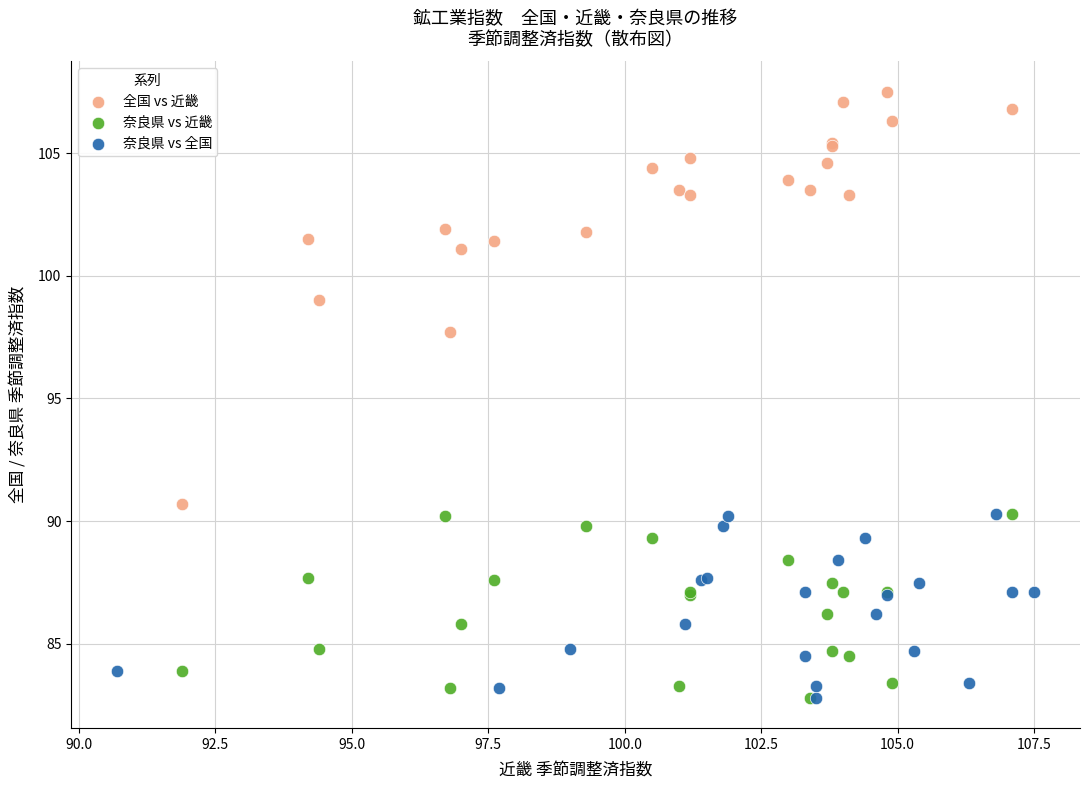

Which series has the largest Y range (max minus min)?

全国 vs 近畿